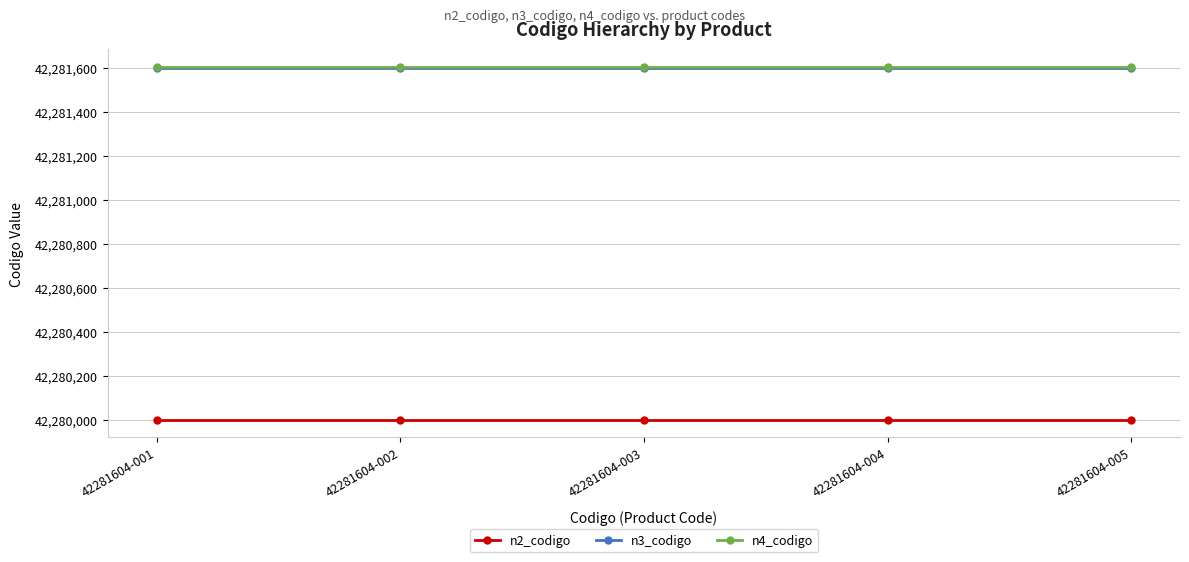

Does the chart have visible grid lines?

Yes